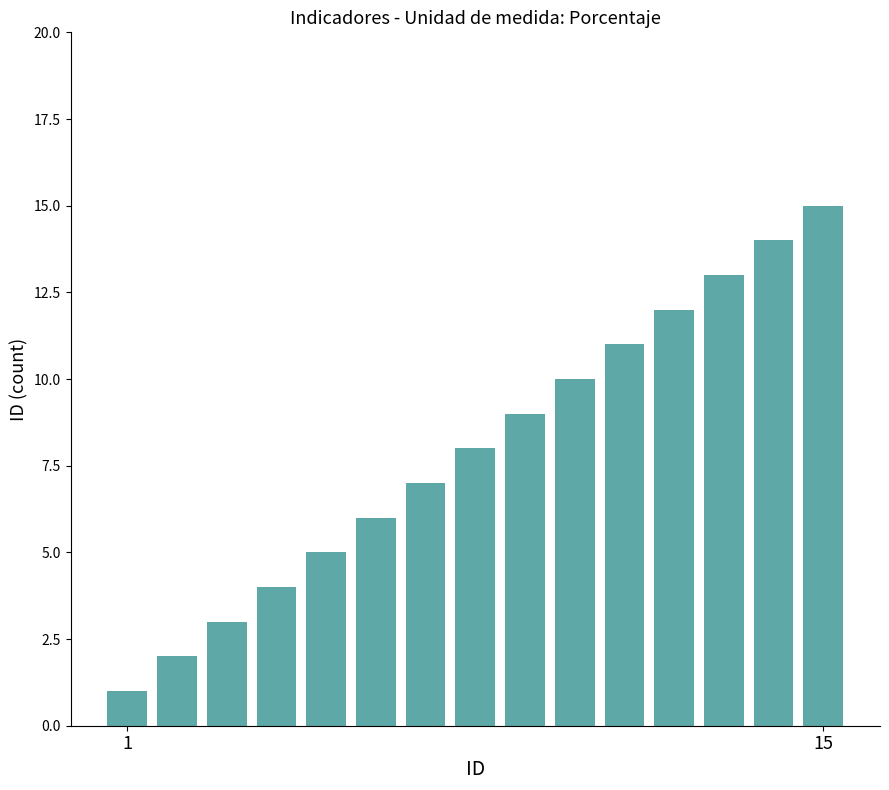

What is the difference between the maximum and minimum values?

14